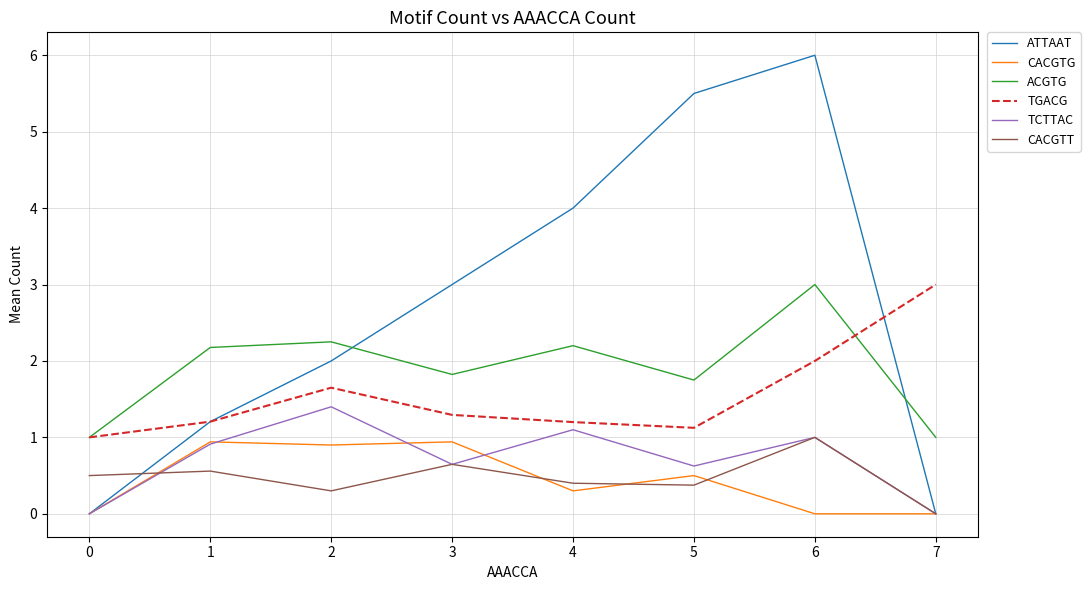

What is the sum of all TCTTAC values?

5.7